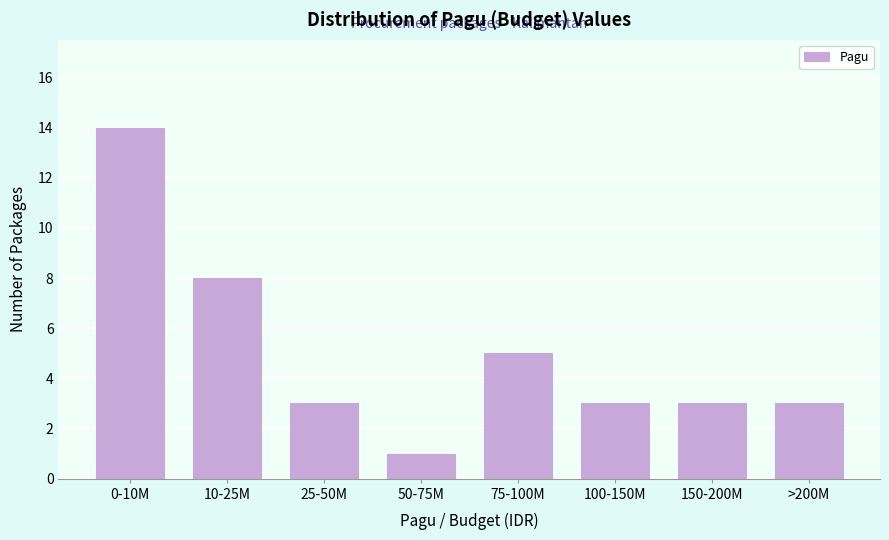

Reading left to right, list all the values displayed in this chart.

0-10M=14	10-25M=8	25-50M=3	50-75M=1	75-100M=5	100-150M=3	150-200M=3	>200M=3